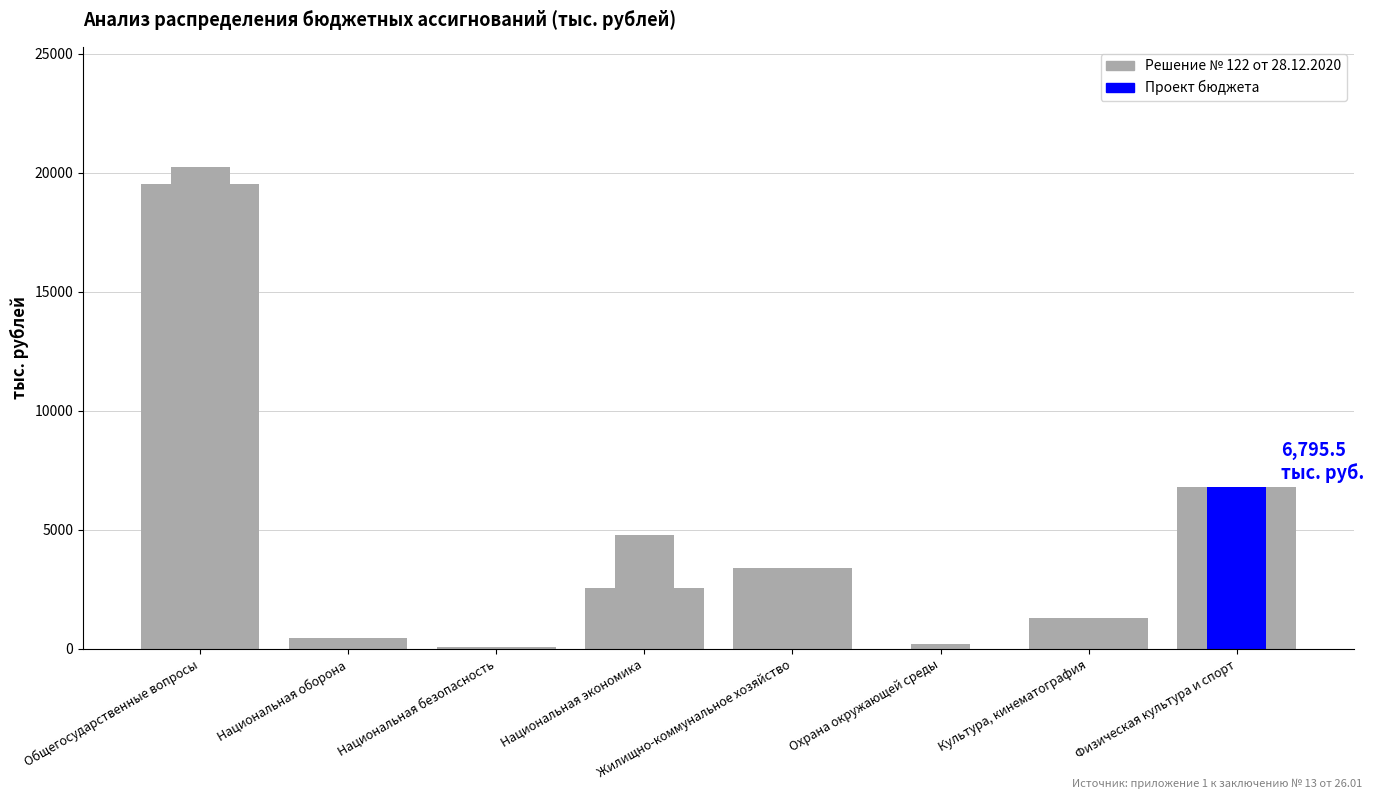

Where does the data first go above 2572?

Общегосударственные вопросы